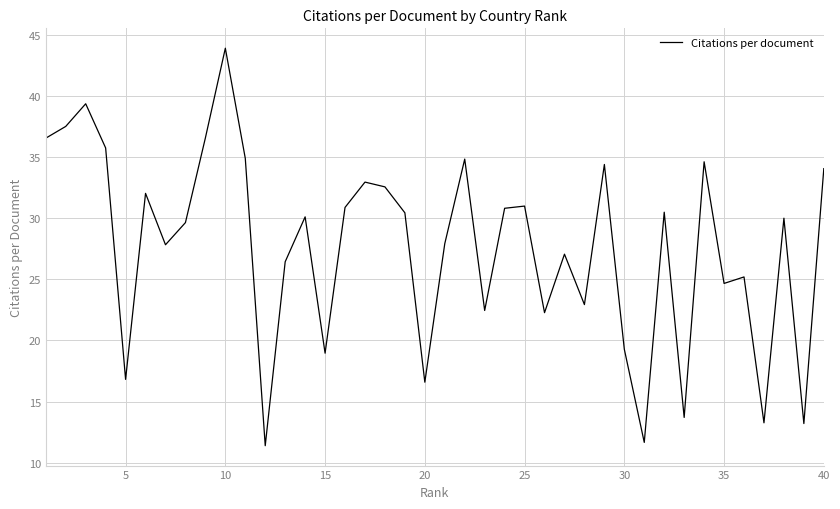

What is the difference between the maximum and minimum values?

32.5